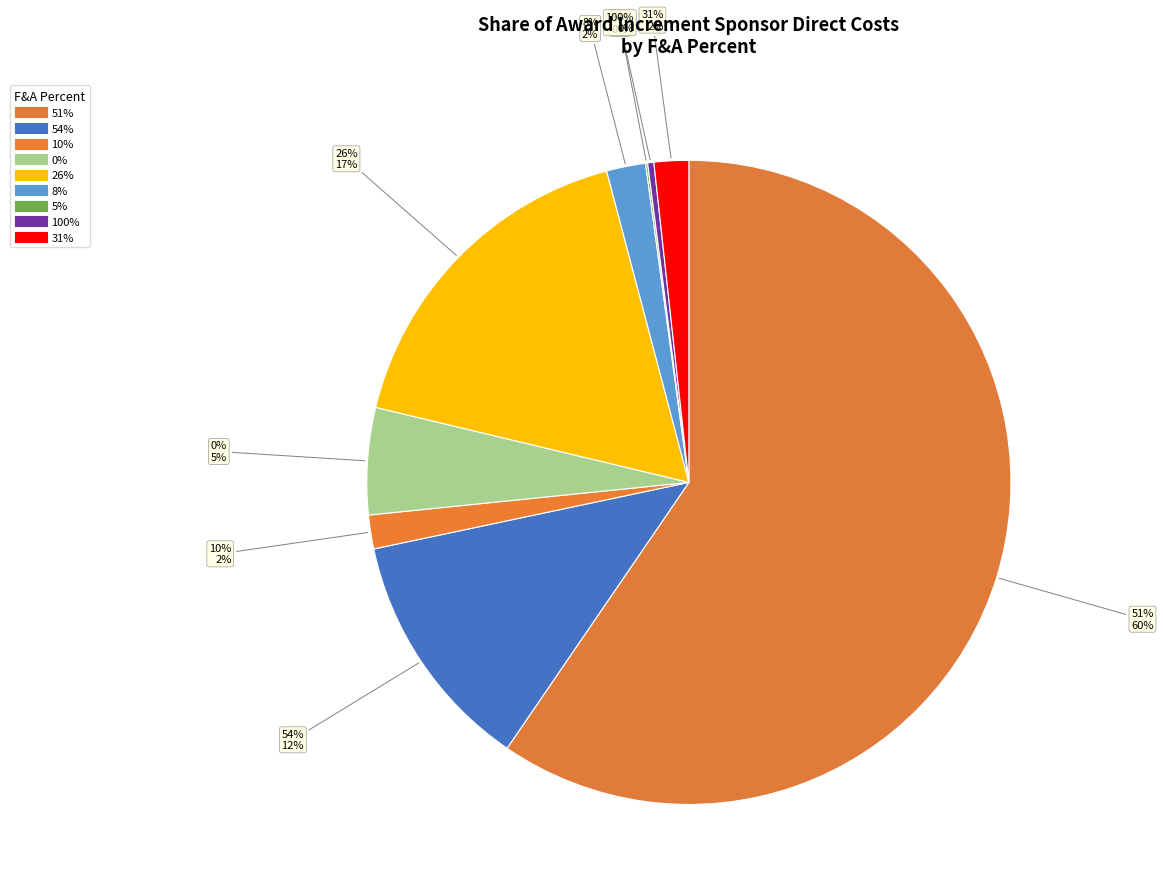

To the nearest percent, what portion does 51 represent?

60%